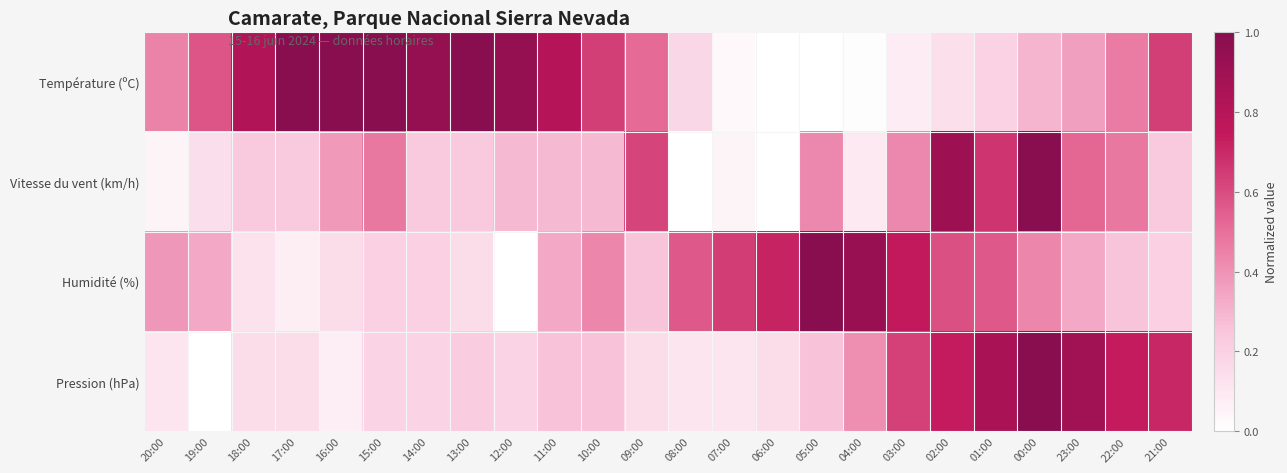

At 21:00, list the series in order from largest to smallest.

Pression (hPa), Température (ºC), Vitesse du vent (km/h), Humidité (%)